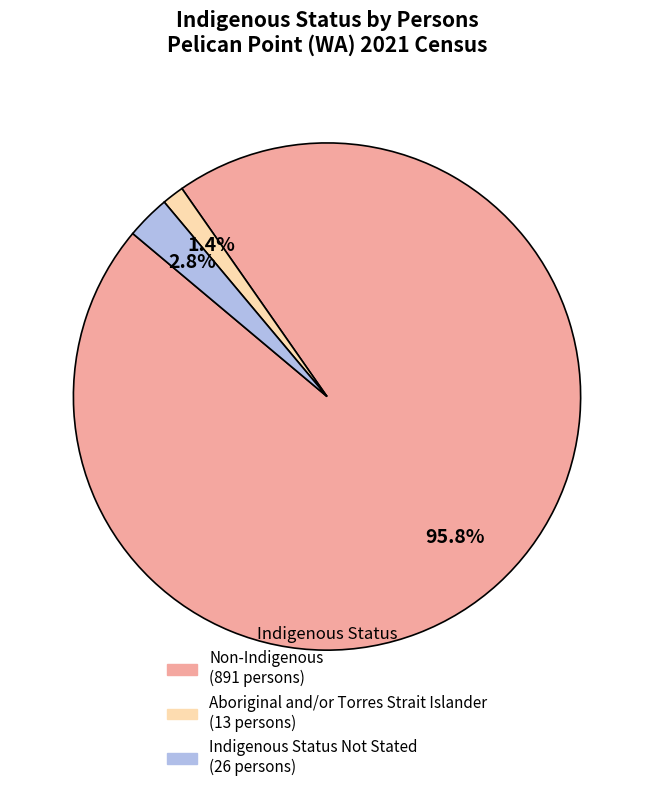

Is there a majority slice in this chart?

Yes